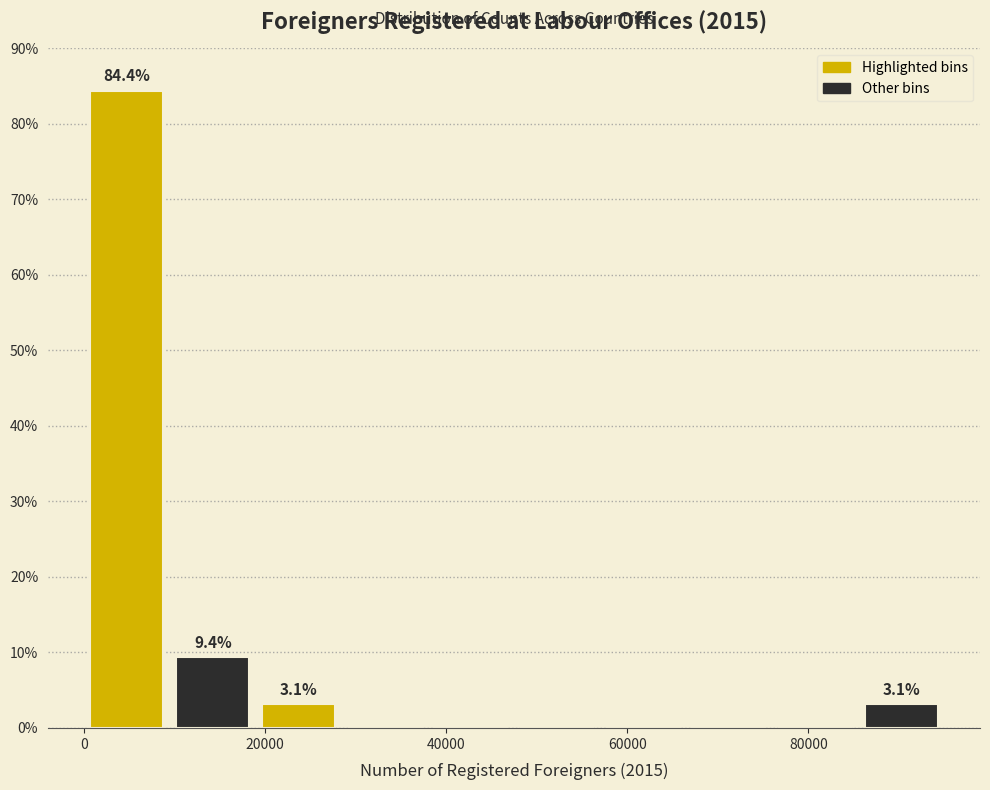

Which range on the x-axis has the tallest bar?

0 to 10000